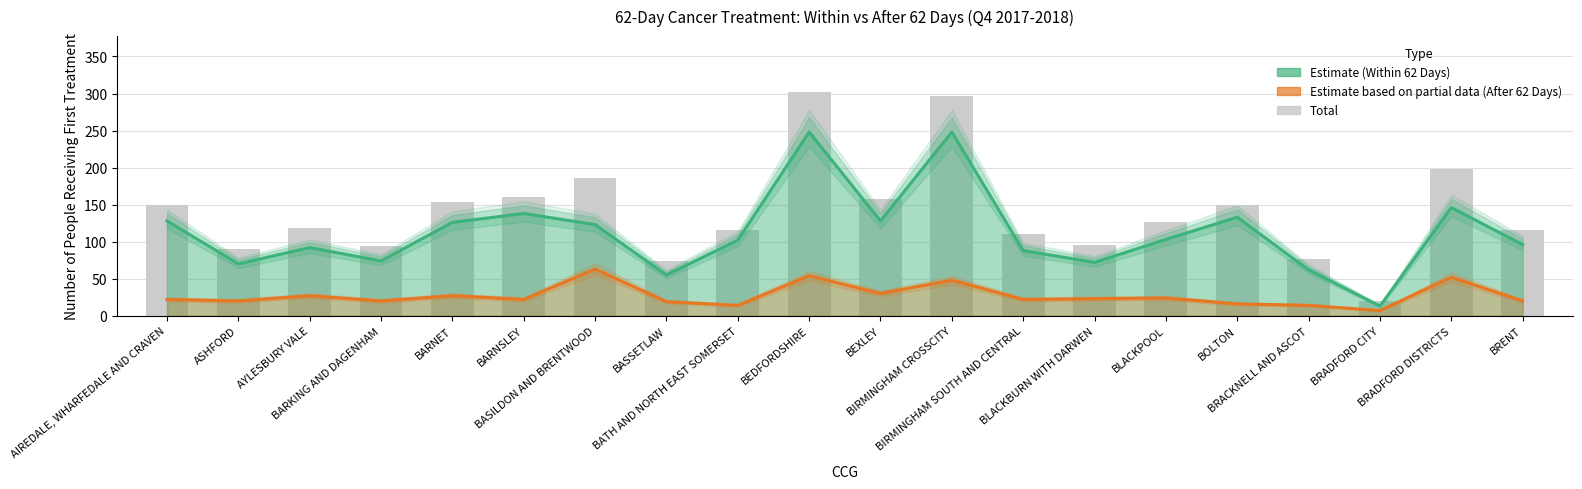

Reading left to right, what are all the values shown in this chart?

Within 62 Days (Estimate): AIREDALE, WHARFEDALE AND CRAVEN=128	ASHFORD=70	AYLESBURY VALE=92	BARKING AND DAGENHAM=74	BARNET=126	BARNSLEY=138	BASILDON AND BRENTWOOD=123	BASSETLAW=55	BATH AND NORTH EAST SOMERSET=102	BEDFORDSHIRE=248	BEXLEY=128	BIRMINGHAM CROSSCITY=248	BIRMINGHAM SOUTH AND CENTRAL=88	BLACKBURN WITH DARWEN=72	BLACKPOOL=103	BOLTON=133	BRACKNELL AND ASCOT=62	BRADFORD CITY=13	BRADFORD DISTRICTS=146	BRENT=96
After 62 Days (Estimate based on partial data): AIREDALE, WHARFEDALE AND CRAVEN=22	ASHFORD=20	AYLESBURY VALE=27	BARKING AND DAGENHAM=20	BARNET=27	BARNSLEY=22	BASILDON AND BRENTWOOD=63	BASSETLAW=19	BATH AND NORTH EAST SOMERSET=14	BEDFORDSHIRE=54	BEXLEY=30	BIRMINGHAM CROSSCITY=48	BIRMINGHAM SOUTH AND CENTRAL=22	BLACKBURN WITH DARWEN=23	BLACKPOOL=24	BOLTON=16	BRACKNELL AND ASCOT=14	BRADFORD CITY=7	BRADFORD DISTRICTS=52	BRENT=20